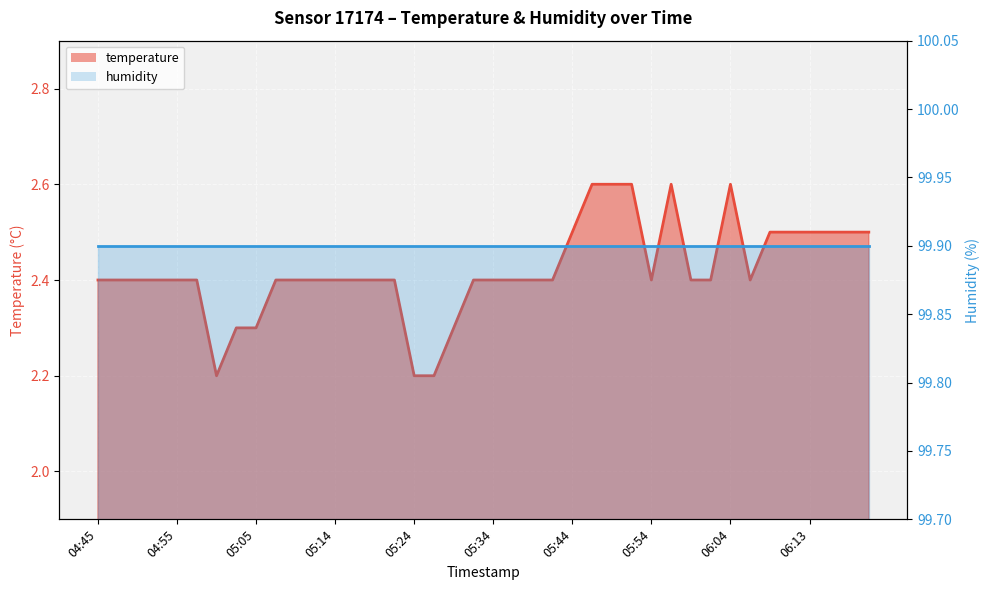

What is the difference between the values at 05:02 and 05:56?

0.3